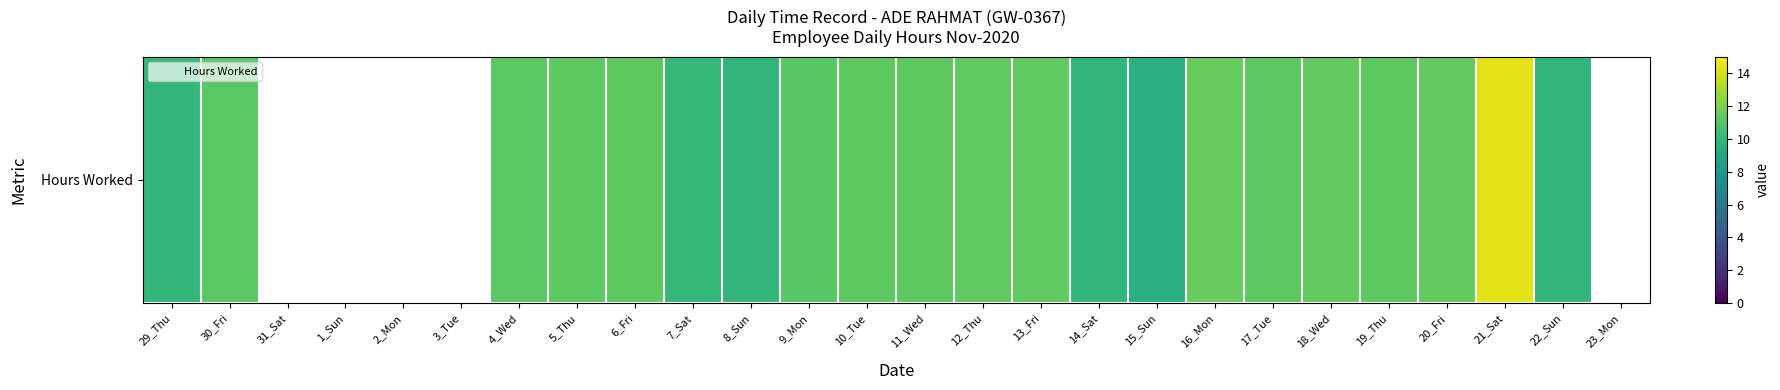

What is the smallest value displayed?

9.5